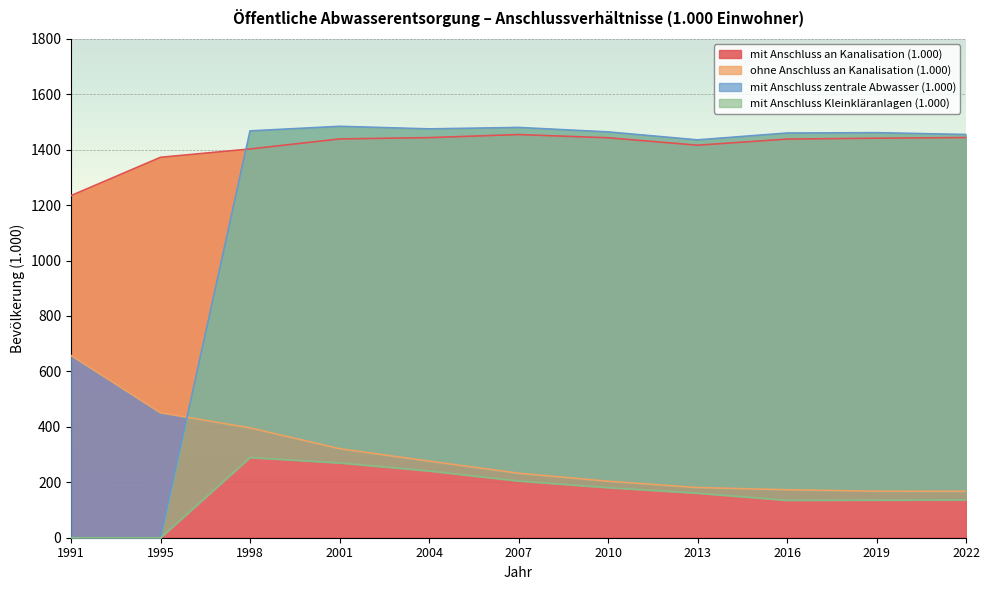

How many series are shown in this chart?

4